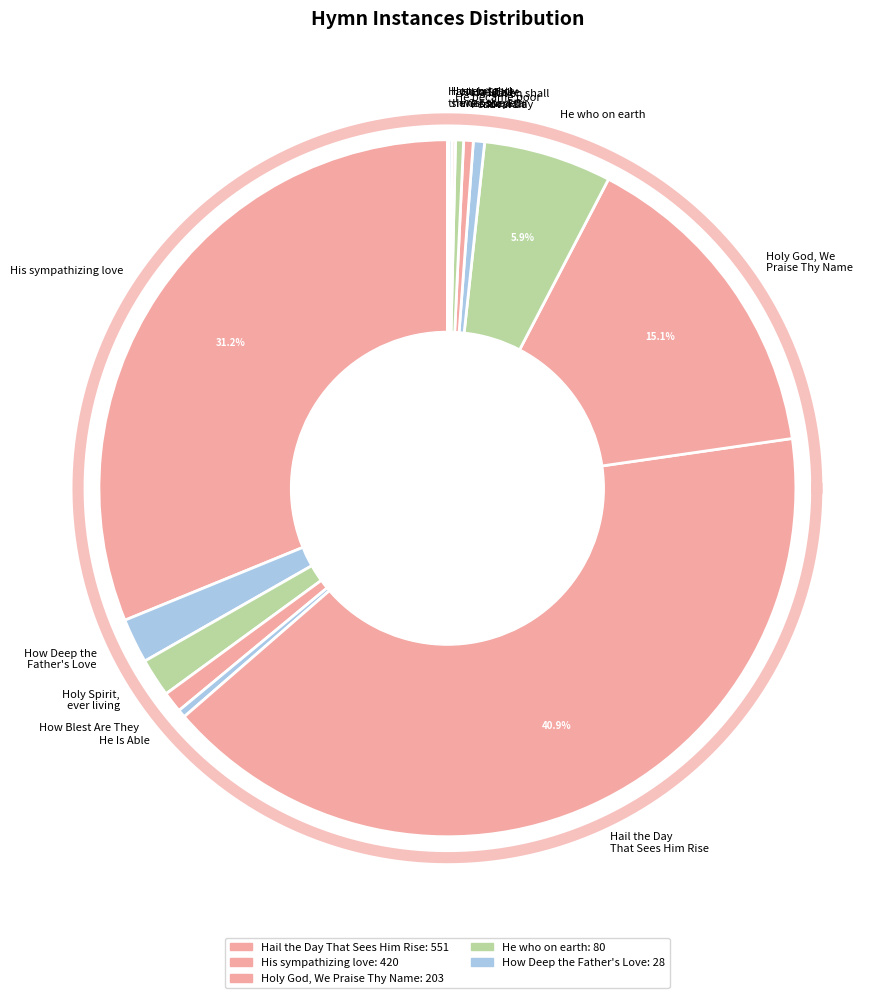

True or false: Hail the Day That Sees Him Rise accounts for 49% of the total.

False